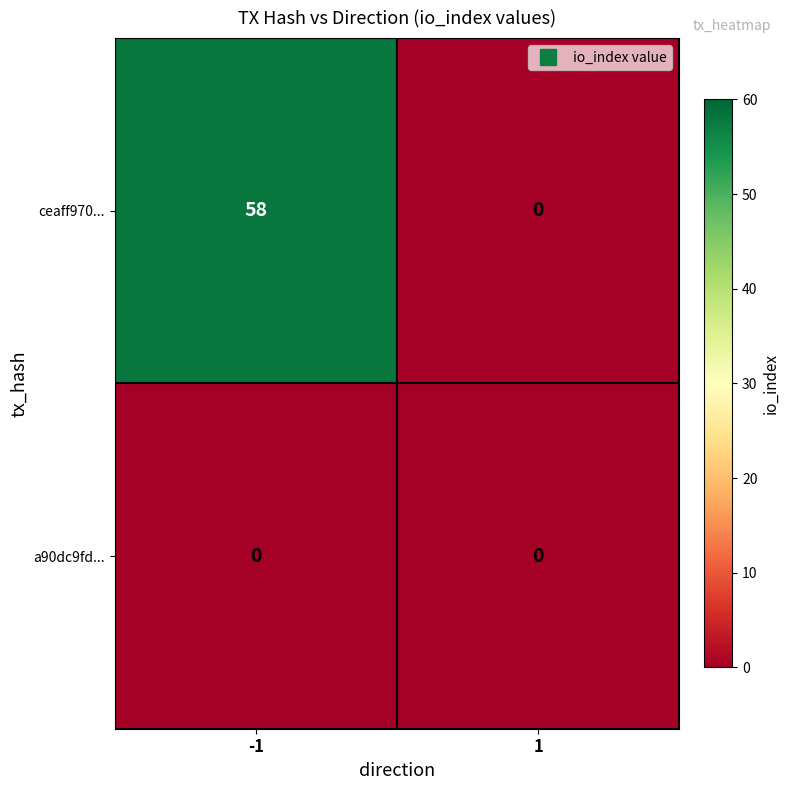

List the series in order of their overall mean, lowest first.

a90dc9fd..., ceaff970...